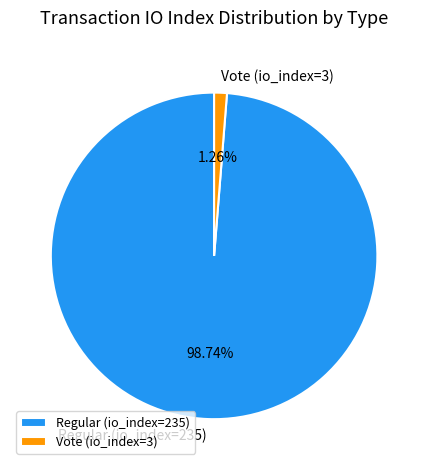

Count the number of slices in the pie.

2